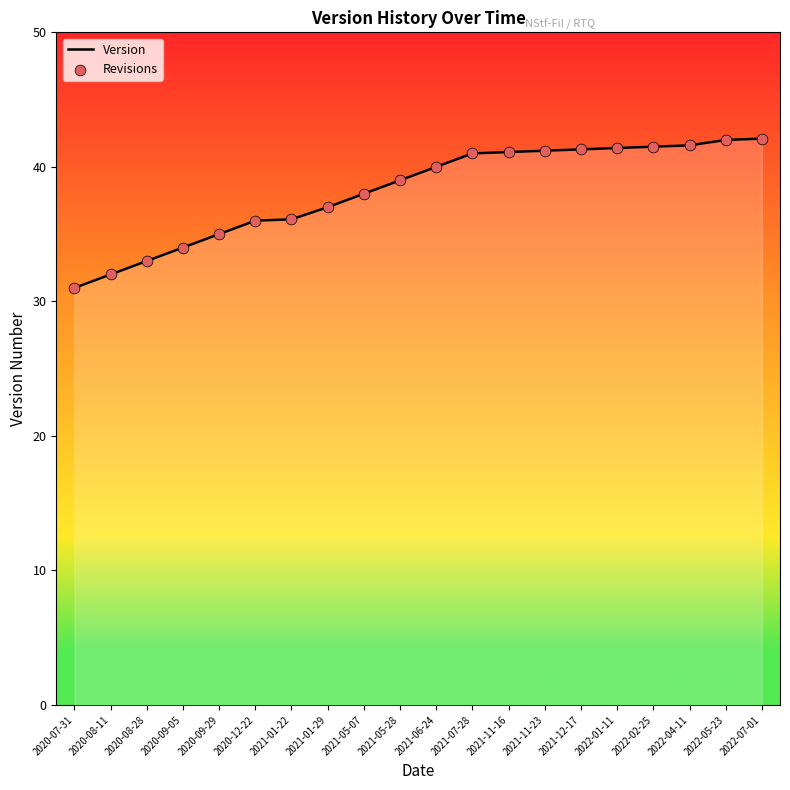

Approximately how many times larger is the value at 2020-07-31 compared to 2021-07-28?

0.8